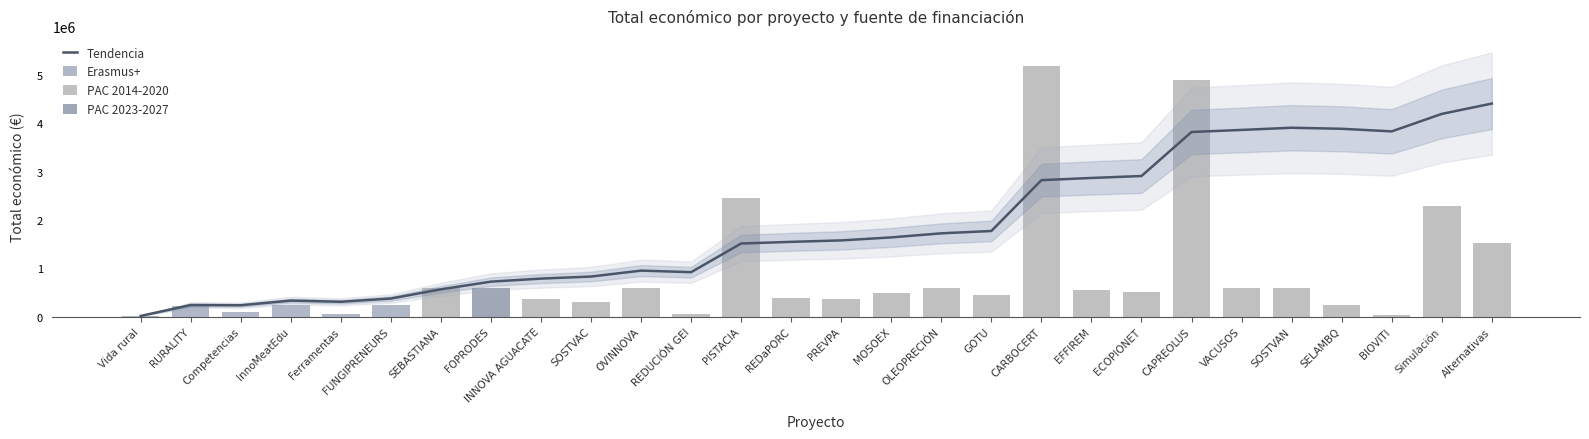

What is the change in value from Vida rural to BIOVITI?

+29447